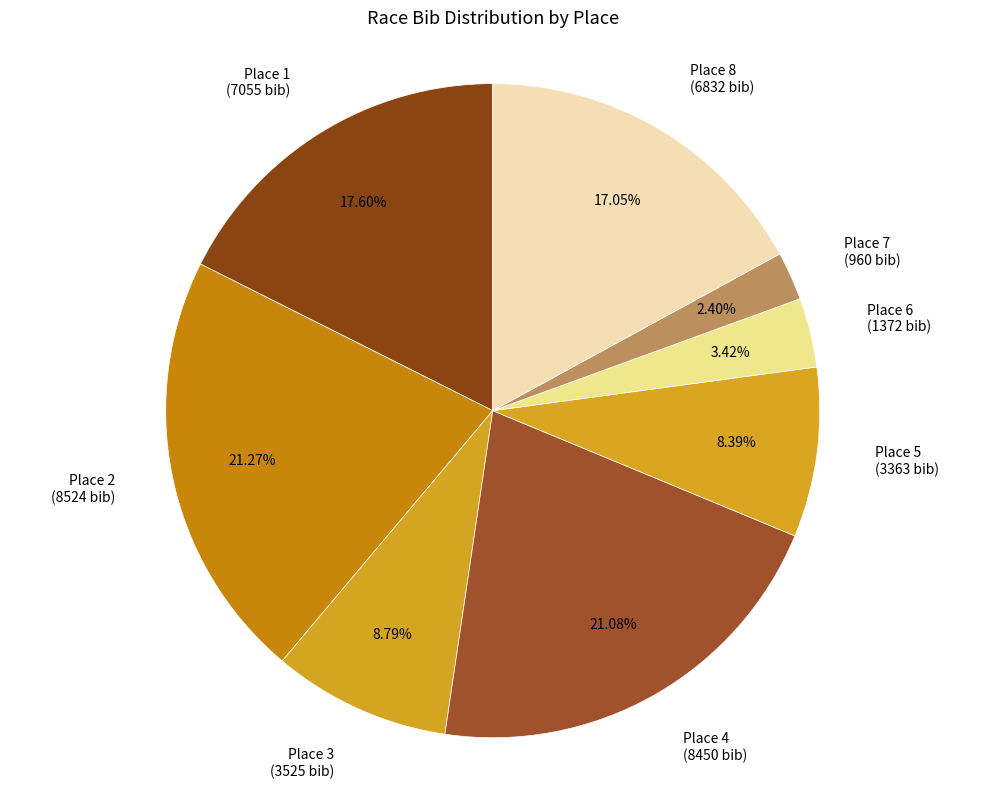

Which has a higher value, Place 5 (3363 bib) or Place 7 (960 bib)?

Place 5 (3363 bib)